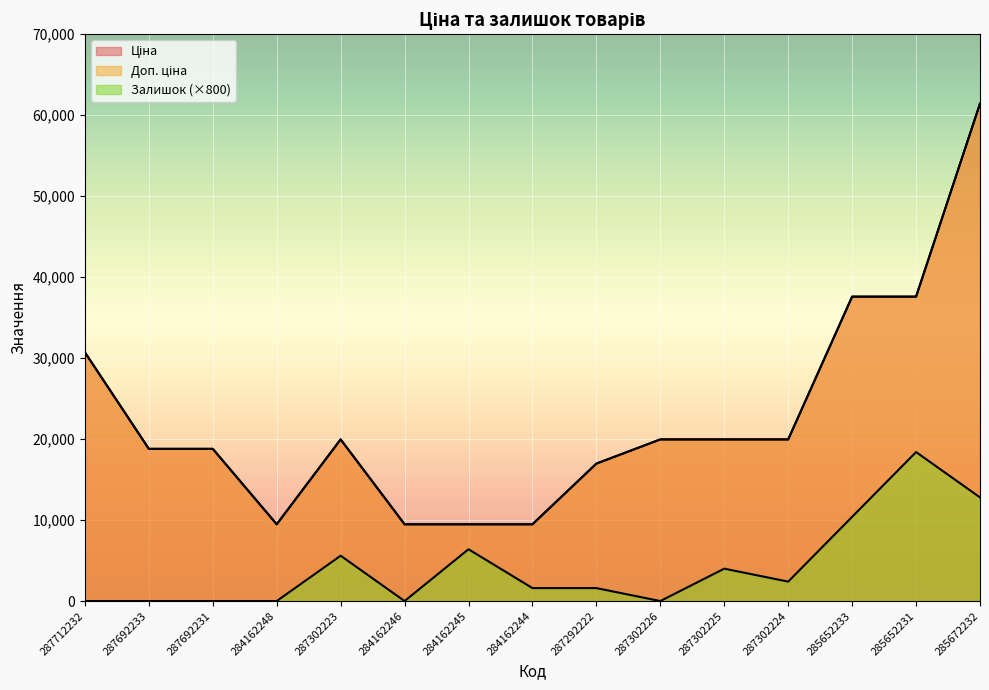

What is the value of the Доп. ціна point at the 14th from the left?

37593.6